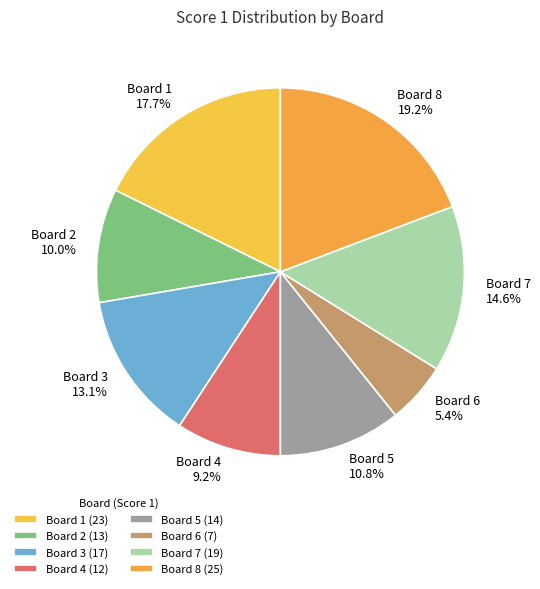

Which has a higher value, Board 7 or Board 2?

Board 7